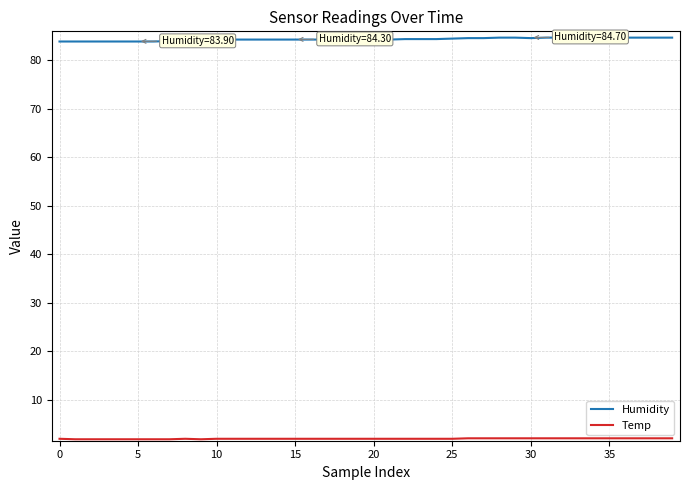

Which series has the largest total across all categories?

Humidity